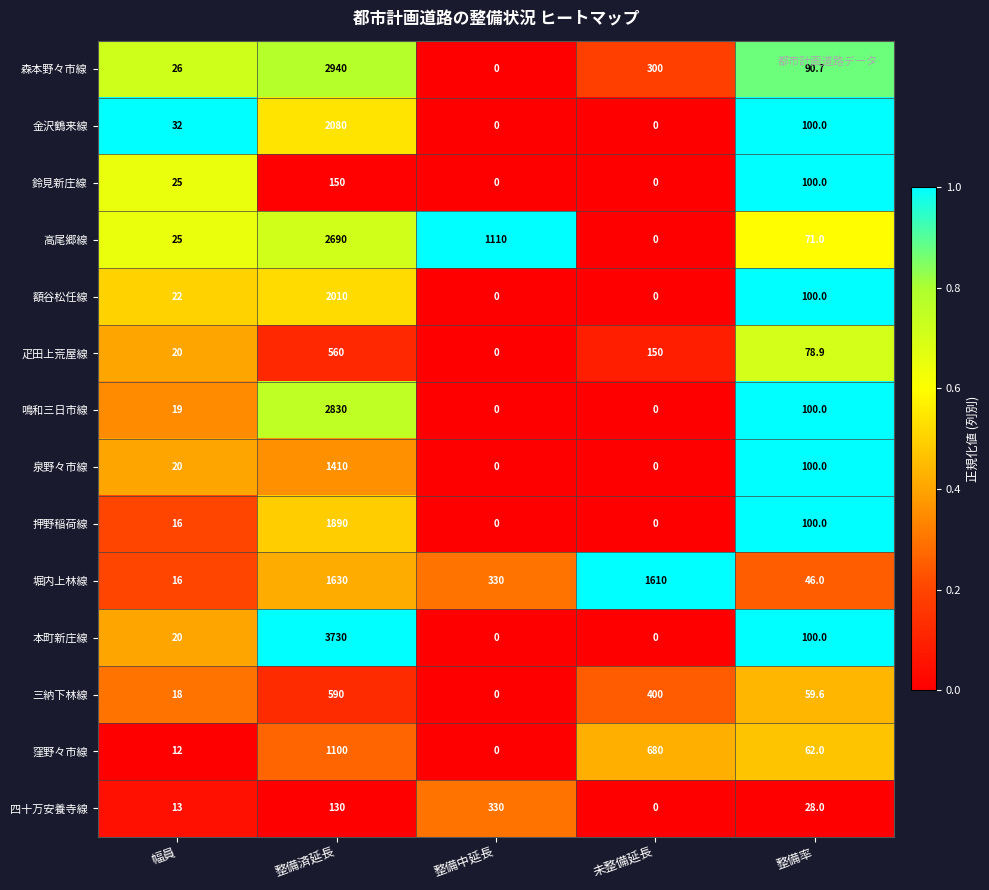

The value of 押野稲荷線 at 未整備延長 is 0.0. True or false?

True